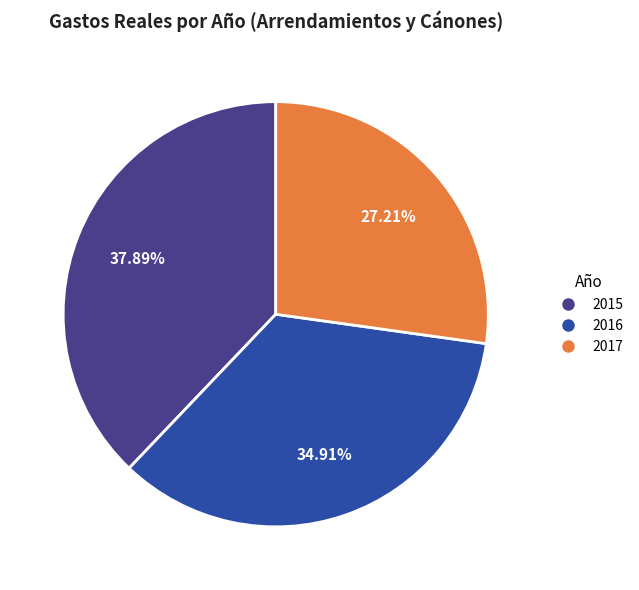

Which has a higher value, 2016 or 2017?

2016